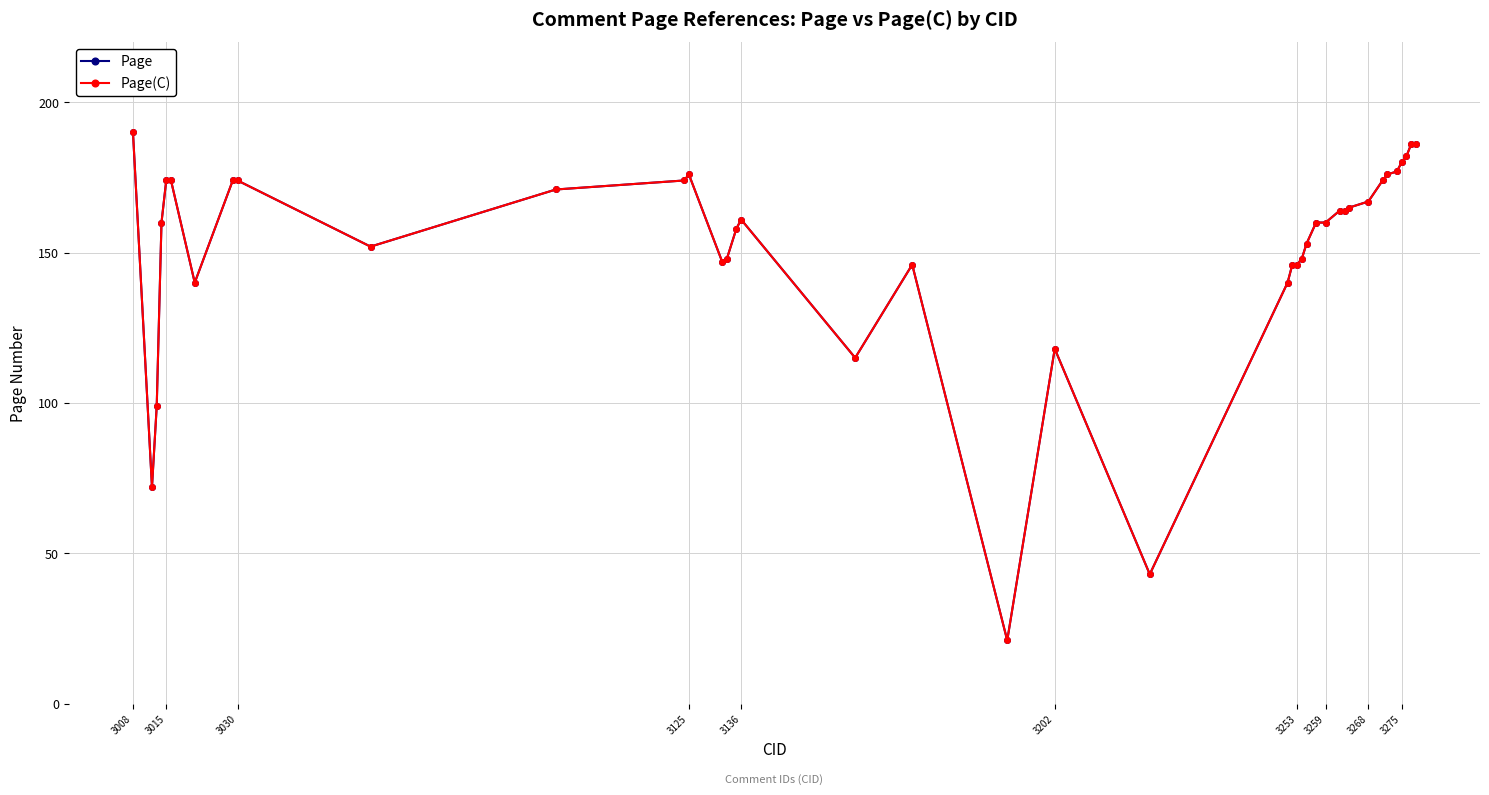

True or false: Page and Page(C) intersect in this chart.

False